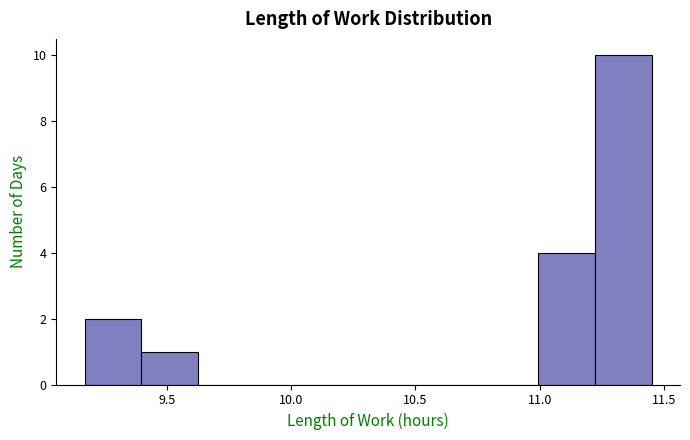

Reading left to right, transcribe this chart: for each bar, give the range it covers on the x-axis and its height. Neither the bar edges nor the heights are printed on the chart, so give them approximately, as read against the axes.

9.15 to 9.40: 2
9.40 to 9.65: 1
9.65 to 9.85: 0
9.85 to 10.10: 0
10.10 to 10.30: 0
10.30 to 10.55: 0
10.55 to 10.75: 0
10.75 to 11.00: 0
11.00 to 11.20: 4
11.20 to 11.45: 10